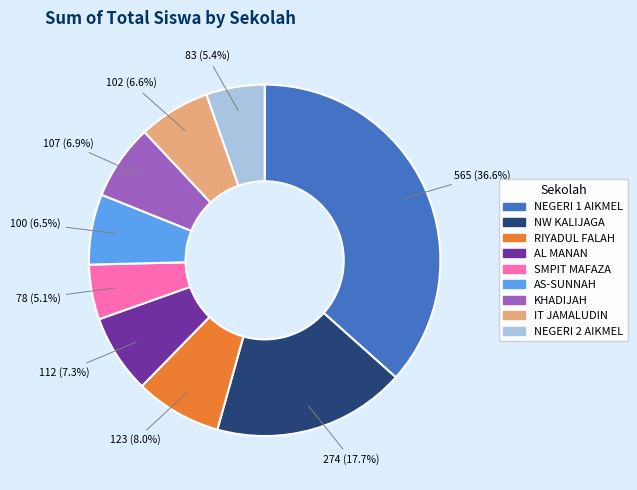

How many slices are in this pie chart?

9